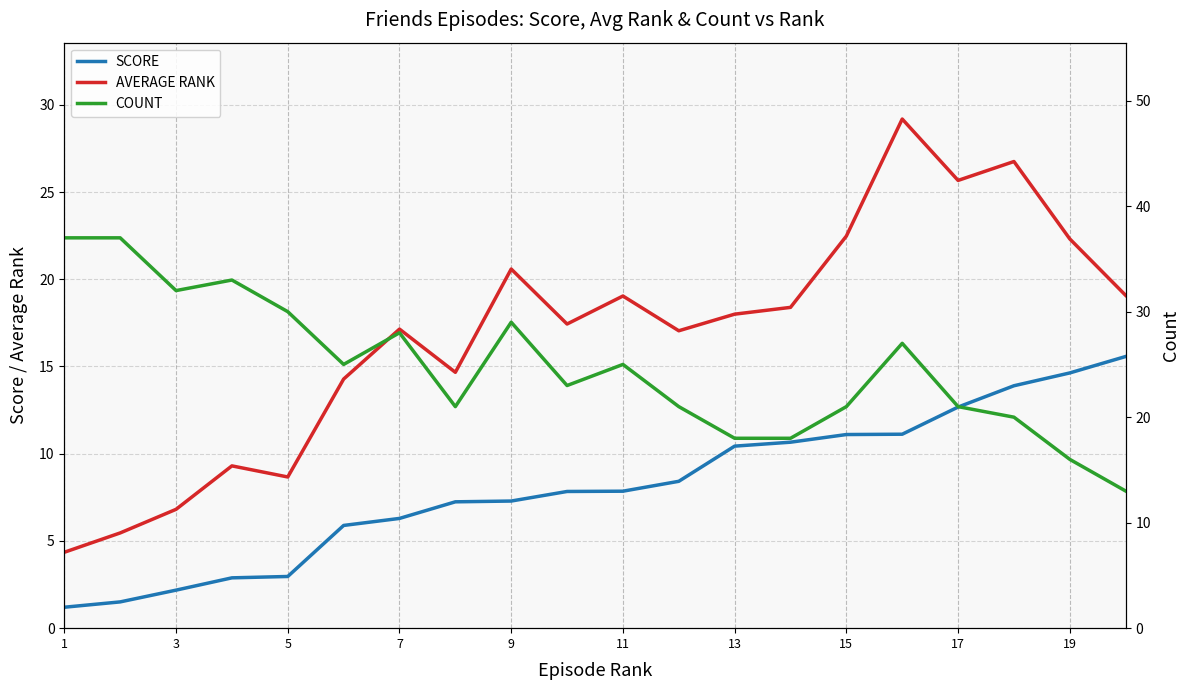

Is it true that SCORE equals 5.3 at 13?

False